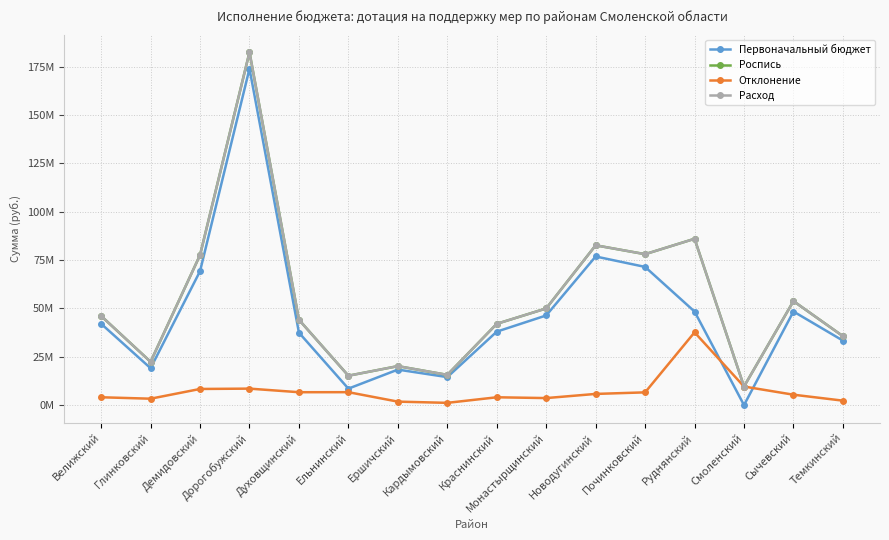

List the labels in order of Расход value, smallest first.

Смоленский, Ельнинский, Кардымовский, Ершичский, Глинковский, Темкинский, Краснинский, Духовщинский, Велижский, Монастырщинский, Сычевский, Демидовский, Починковский, Новодугинский, Руднянский, Дорогобужский